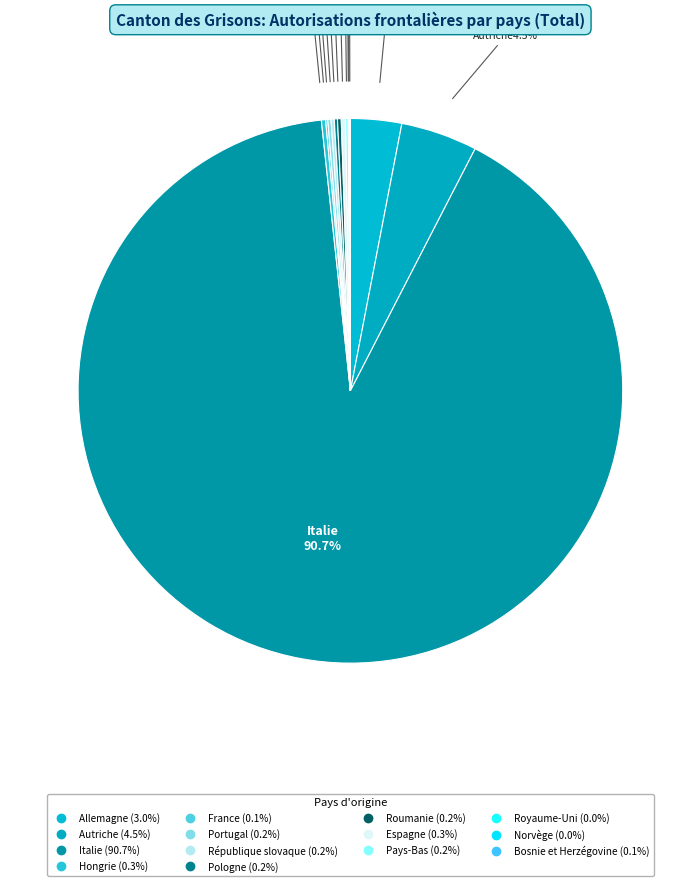

How many slices are in this pie chart?

14